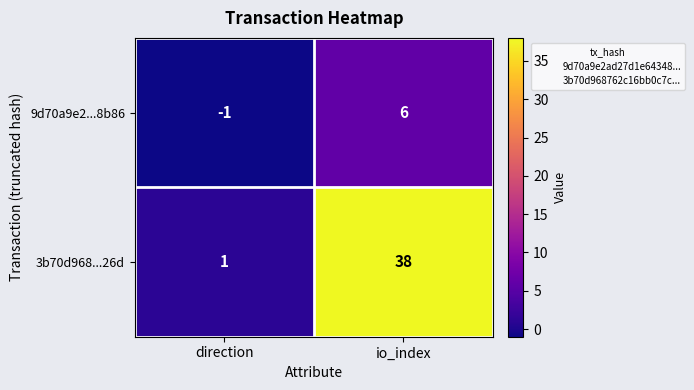

How many data points does each series have?

2